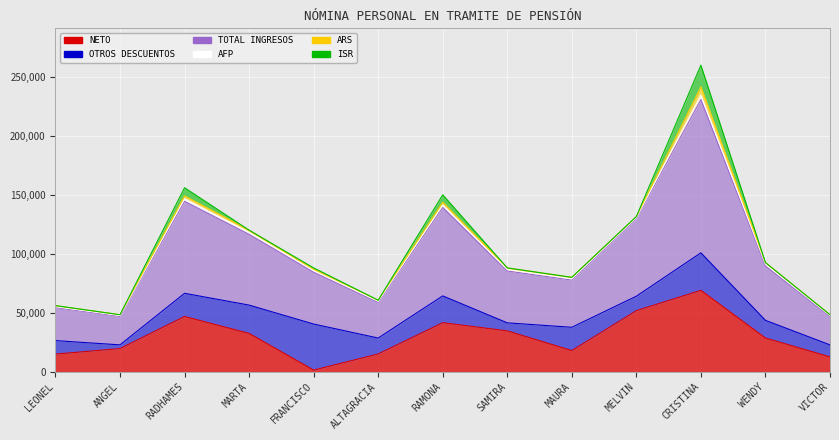

At how many categories does at least one series exceed 43611?

8